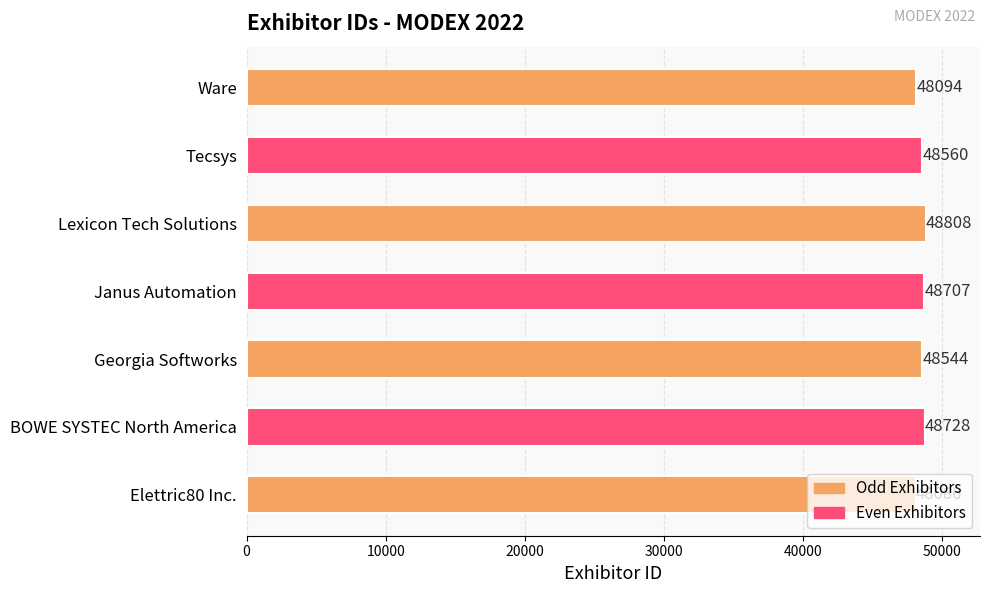

What is the change in value from BOWE SYSTEC North America to Tecsys?

-168